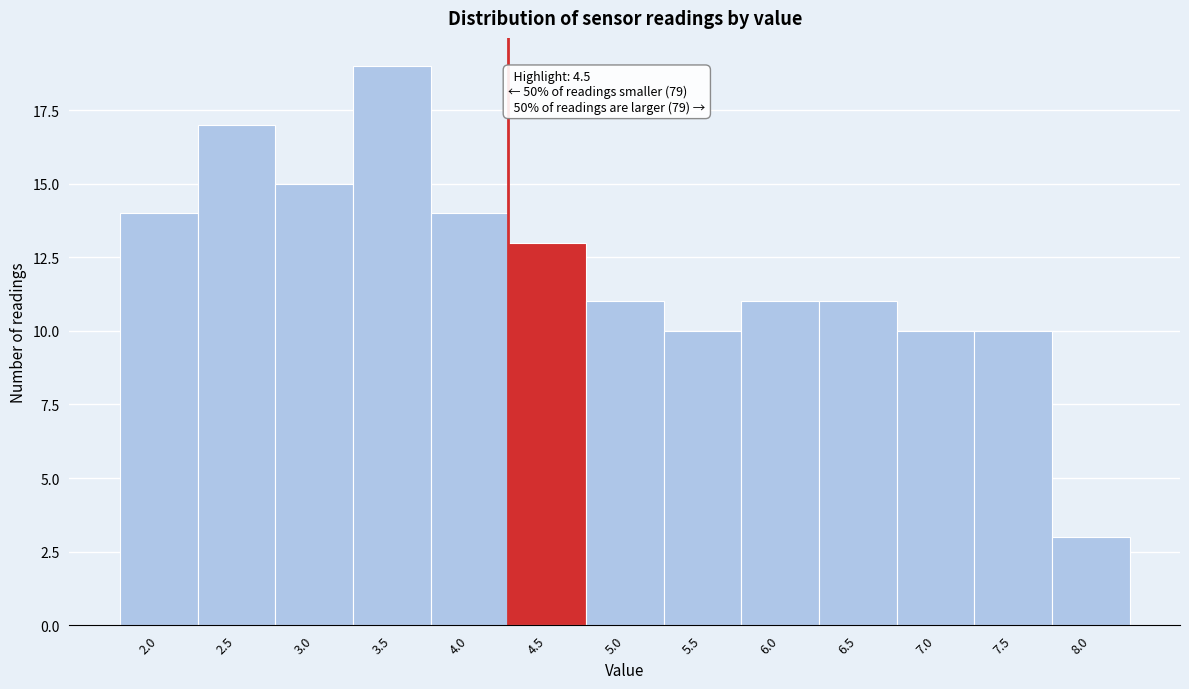

Reading left to right, list all the values displayed in this chart.

2.0=14	2.5=17	3.0=15	3.5=19	4.0=14	4.5=13	5.0=11	5.5=10	6.0=11	6.5=11	7.0=10	7.5=10	8.0=3